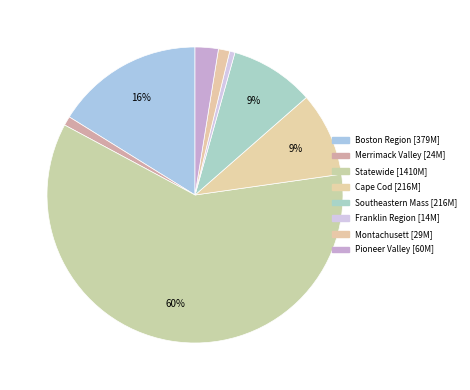

Count the number of slices in the pie.

8